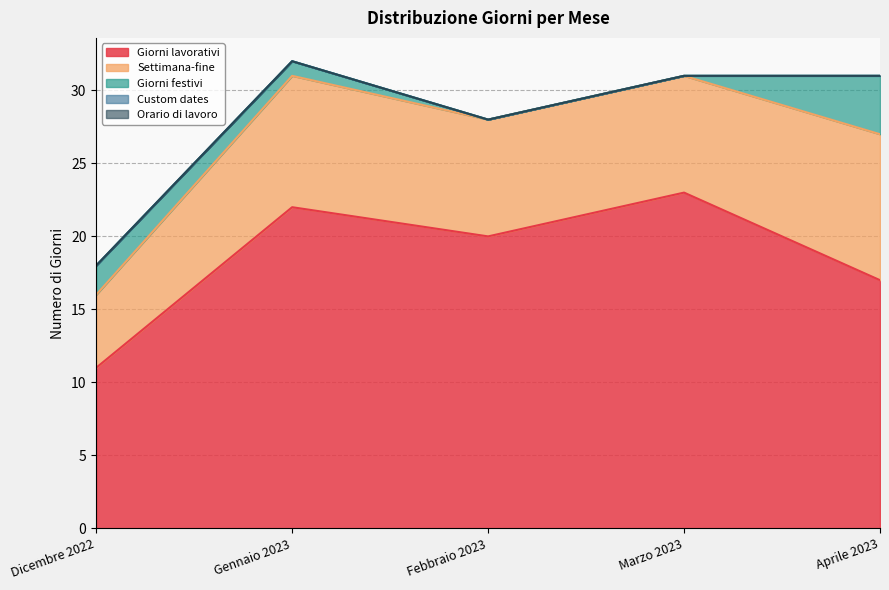

At which category does Giorni lavorativi reach its first local peak?

Gennaio 2023